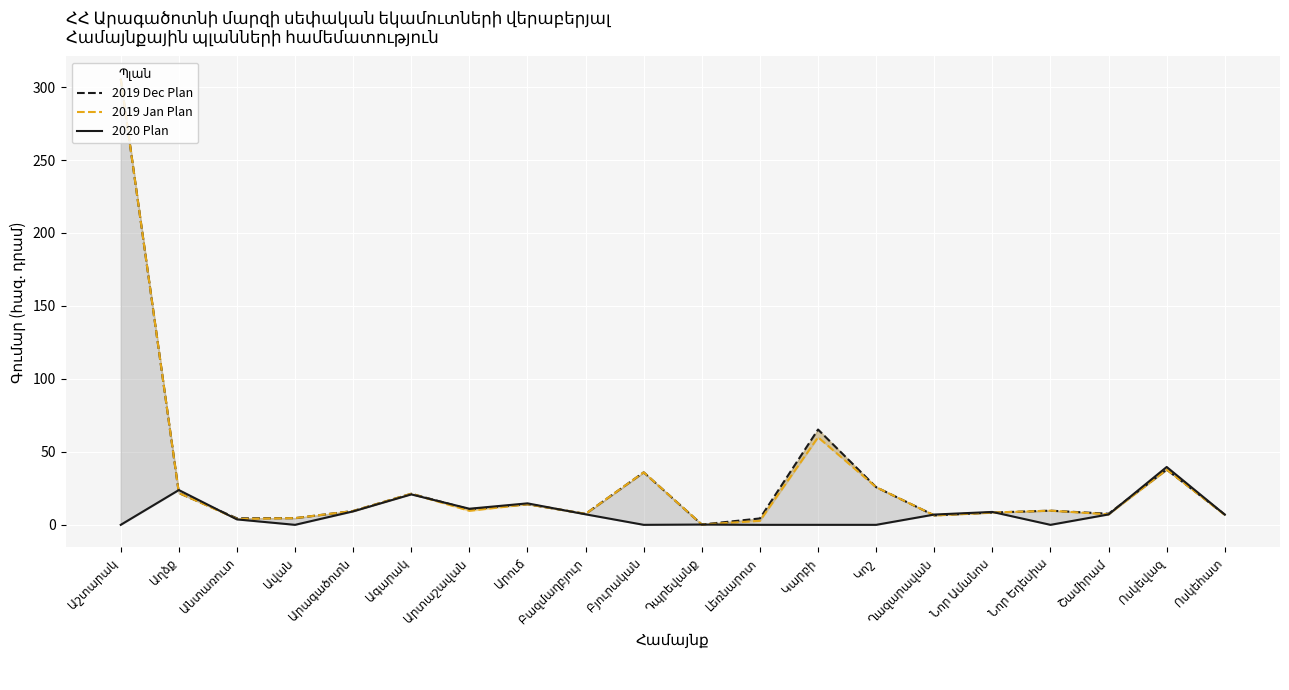

What position from the left is Արուճ?

8